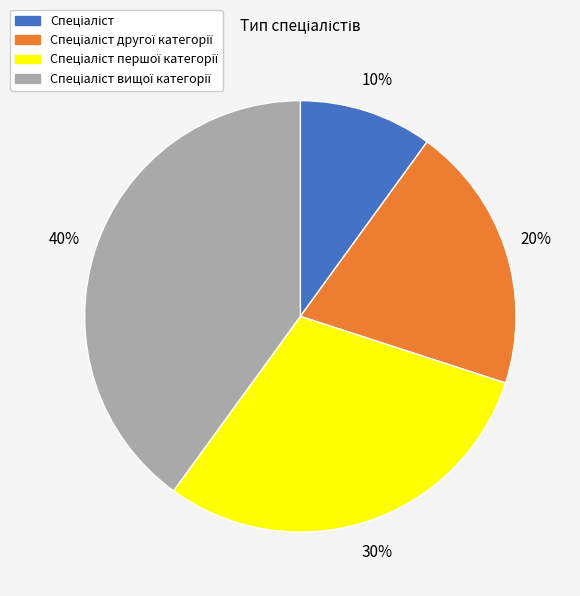

To the nearest percent, what is the difference between the largest and smallest slice percentages?

30%